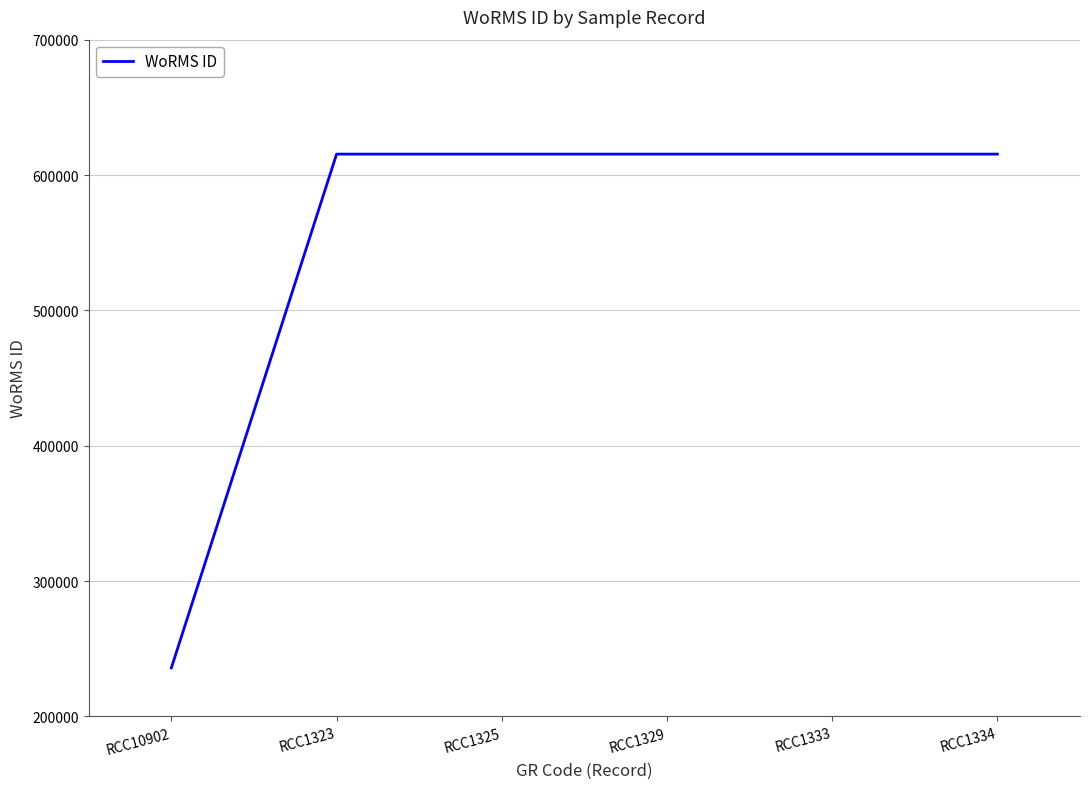

True or false: the data shows 195297 at RCC1323.

False